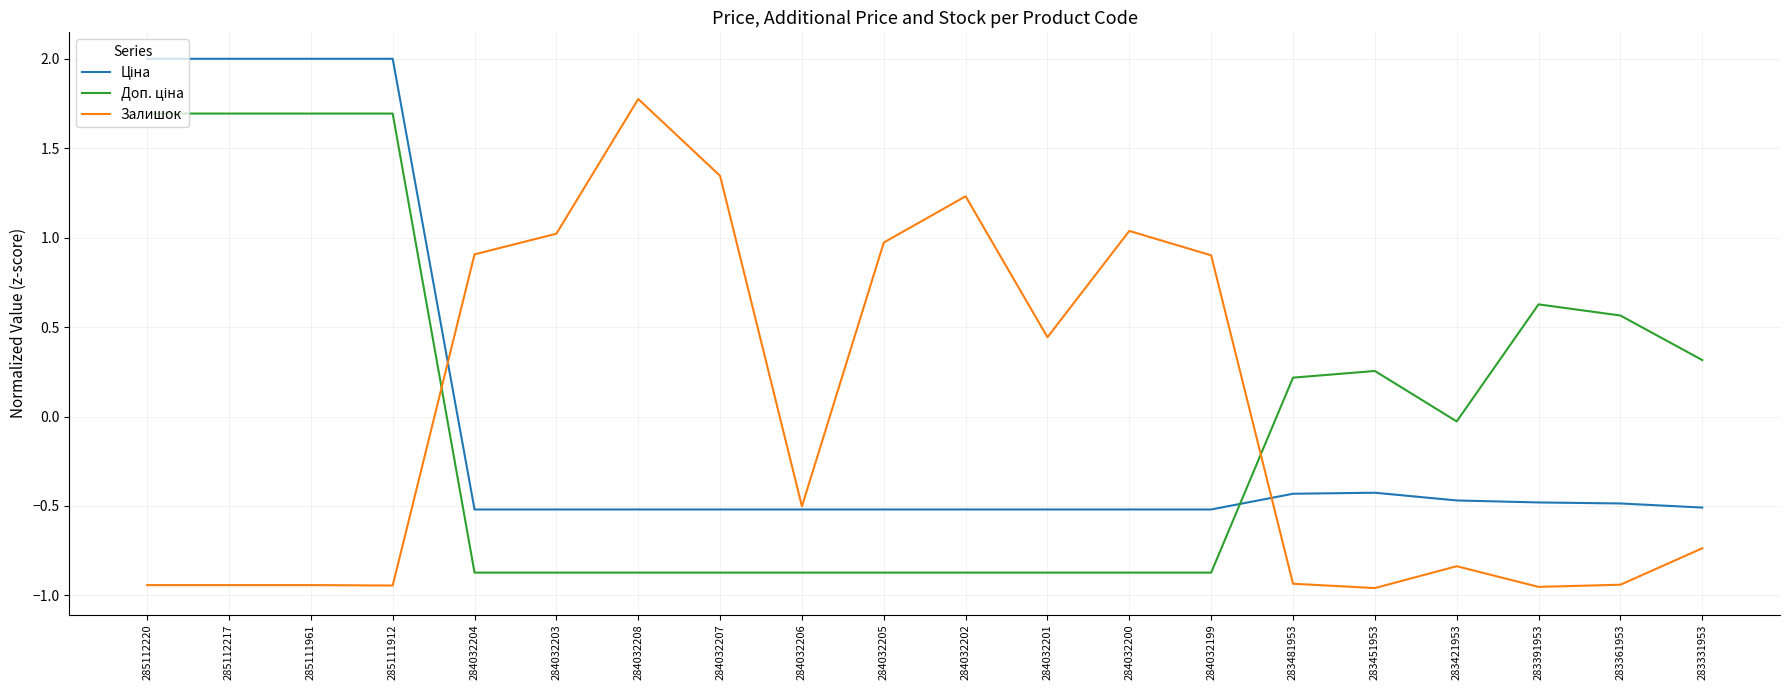

What position from the left is 285112220?

1